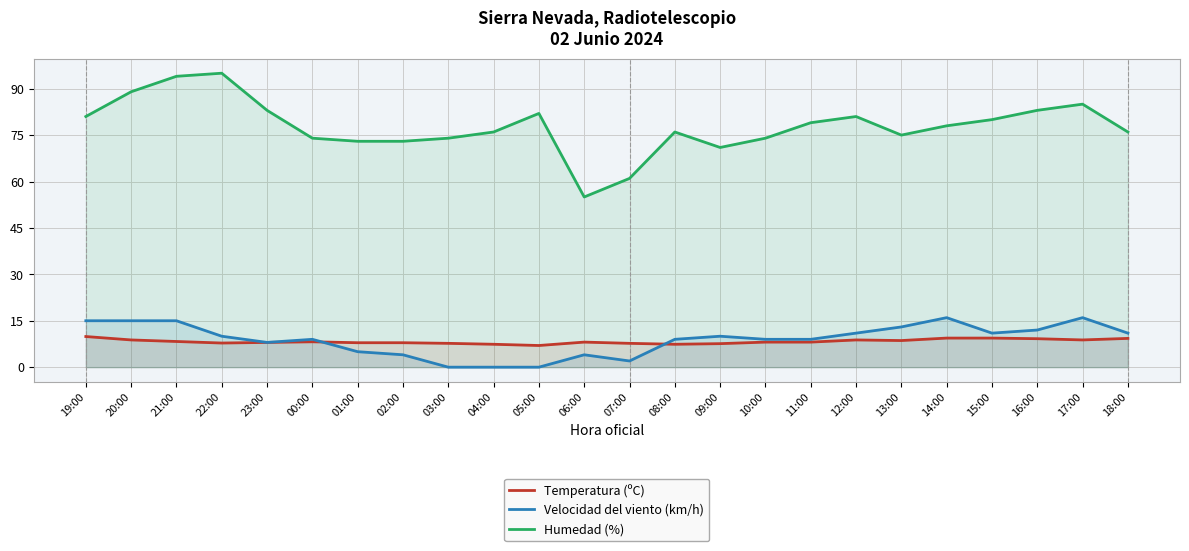

How many interior local peaks does the Velocidad del viento (km/h) series have?

5